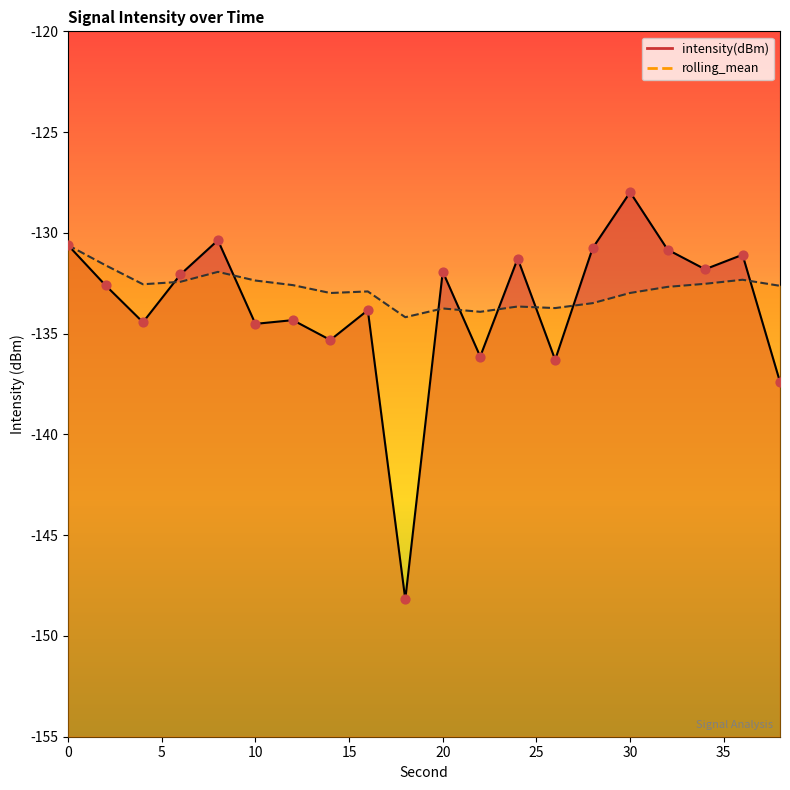

What is the total value across all series at 20?

-265.7